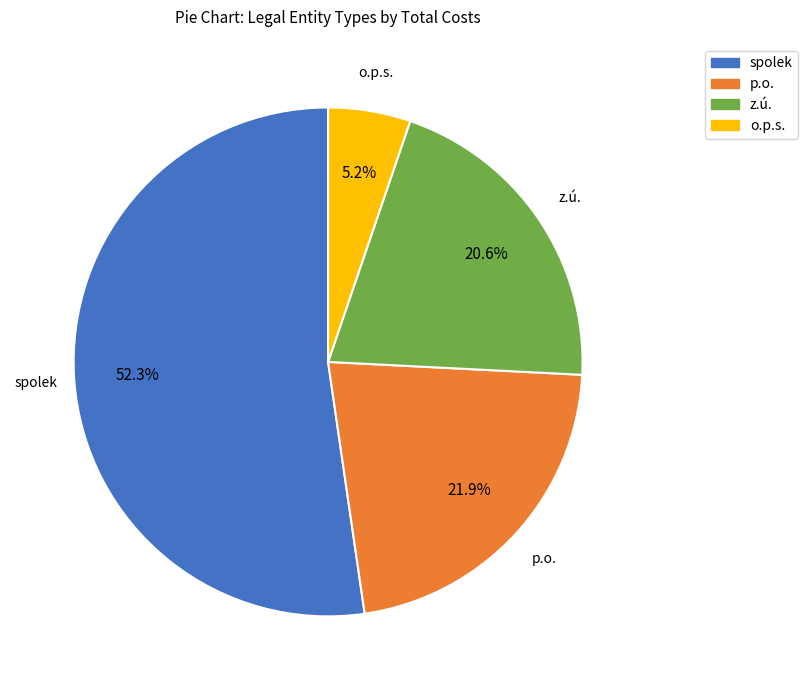

Combined, what portion of the pie is p.o. and spolek?

74.2%